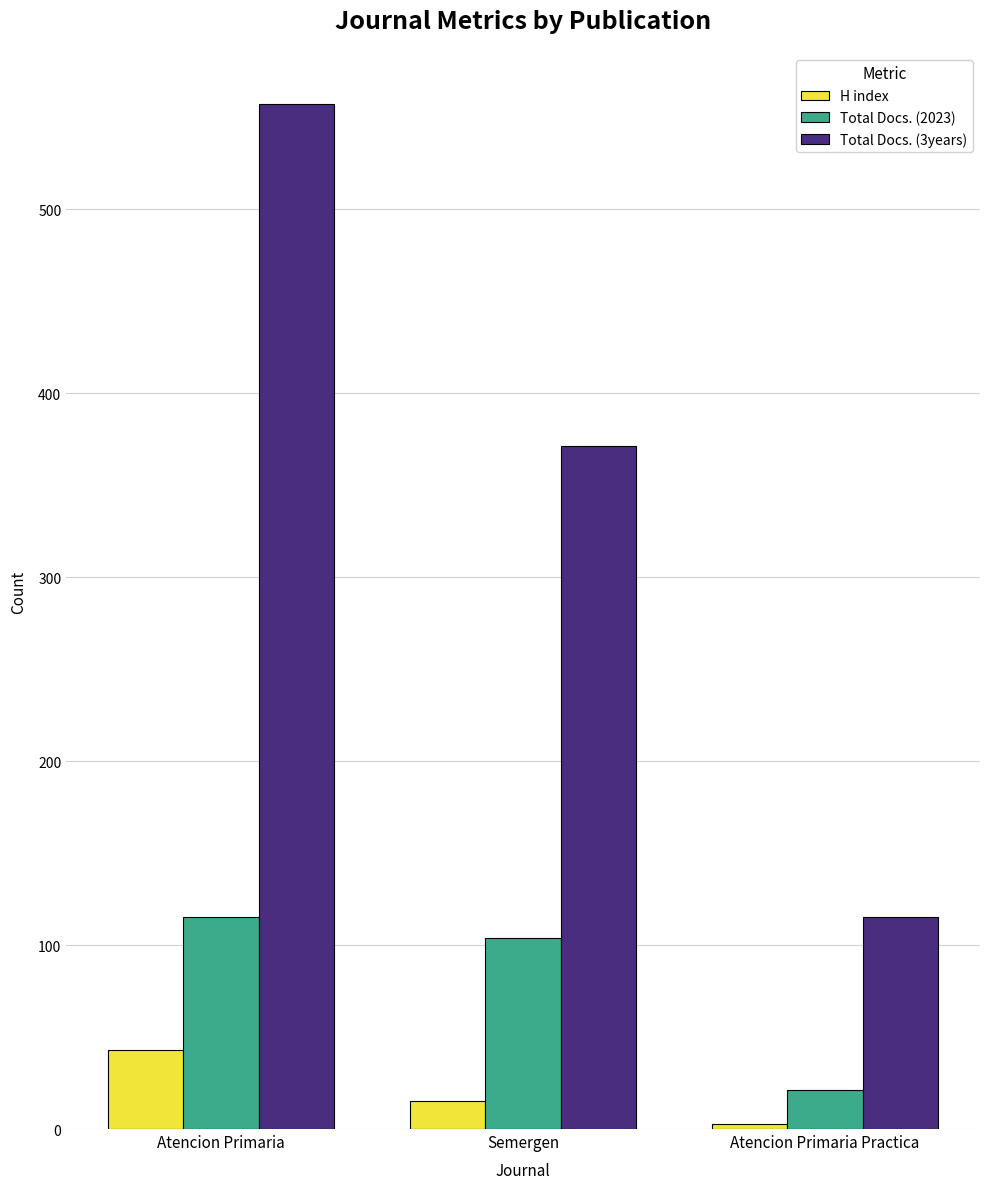

What is the label of the 1st bar from the left?

Atencion Primaria